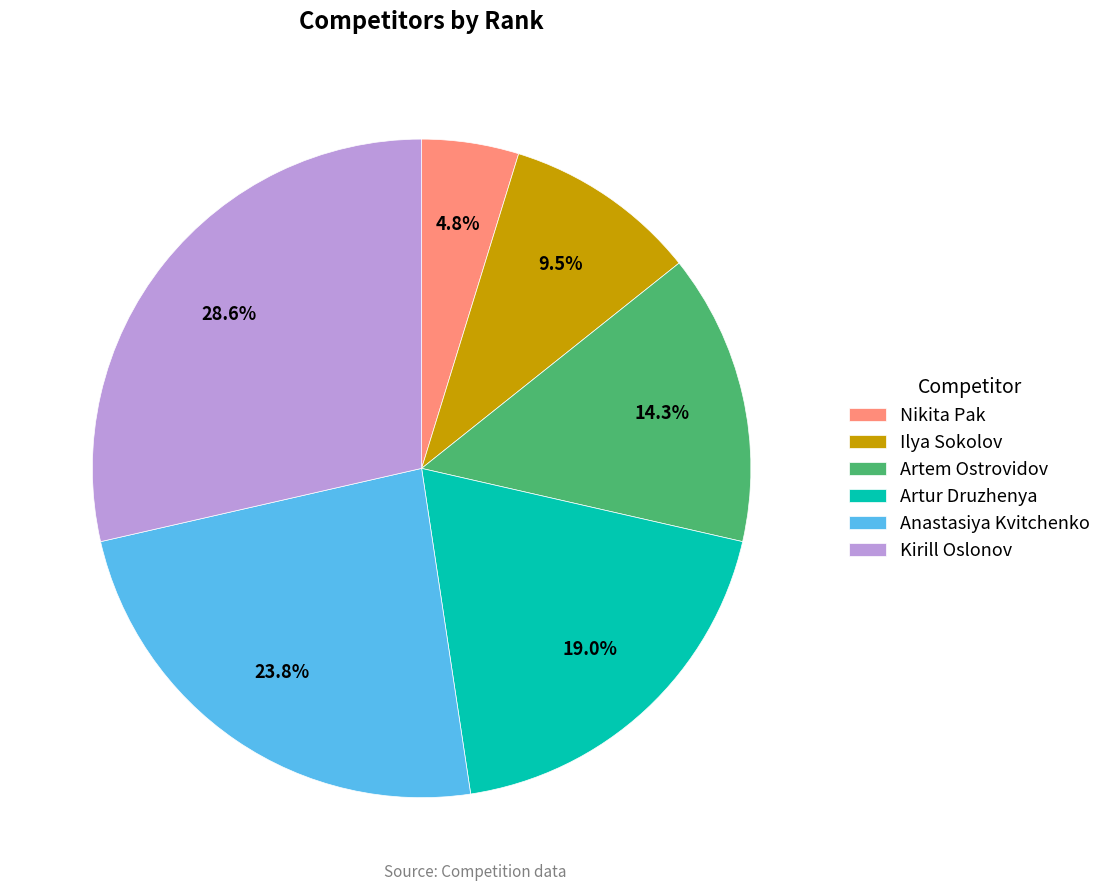

To the nearest percent, what is the difference between the Ilya Sokolov and Artem Ostrovidov slice percentages?

5%